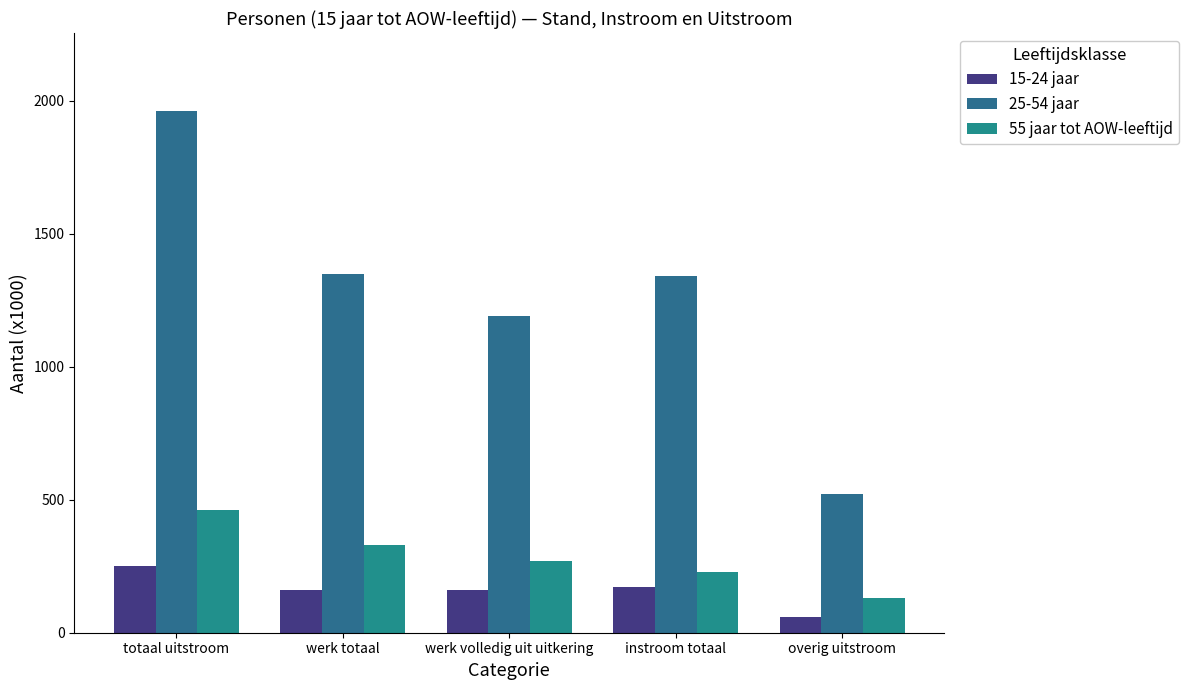

Read the 15-24 jaar value at werk volledig uit uitkering, to the nearest 10.

160